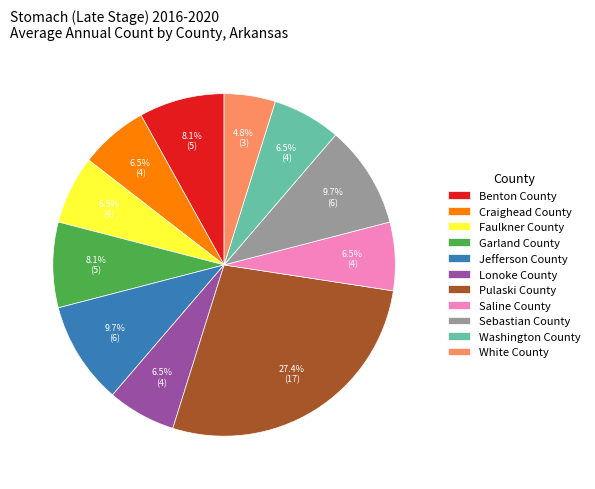

Approximately how many times larger is the value at Lonoke County compared to Jefferson County?

0.7